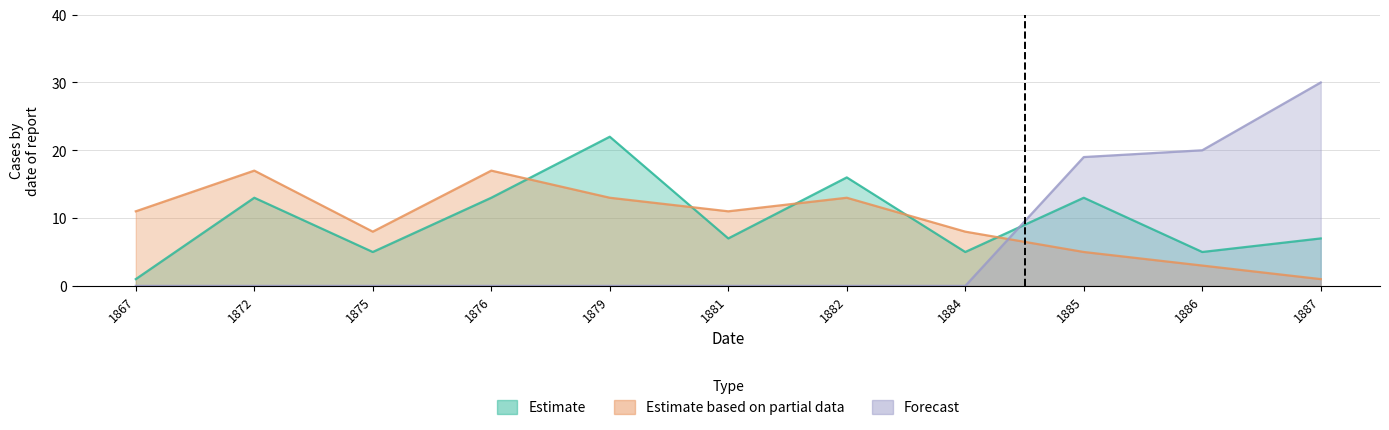

How many data points in Forecast are above 0?

3